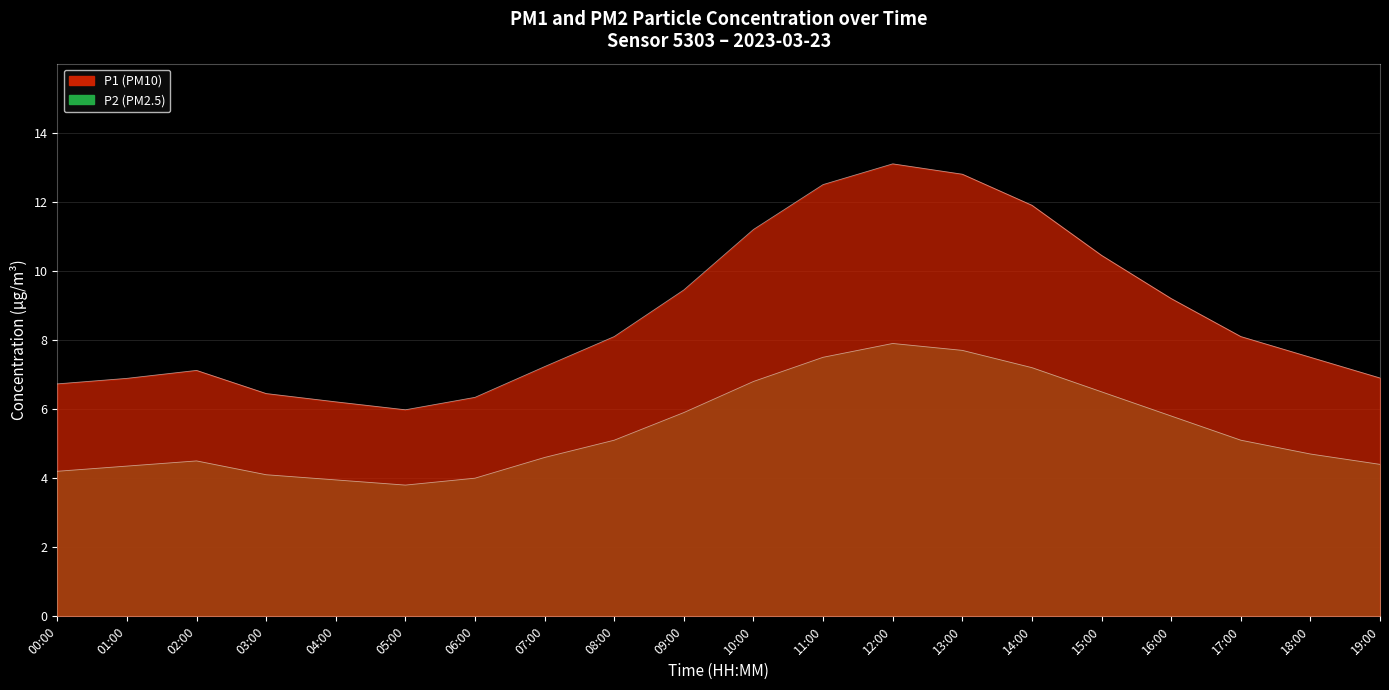

Which series has the largest range (max minus min)?

P1